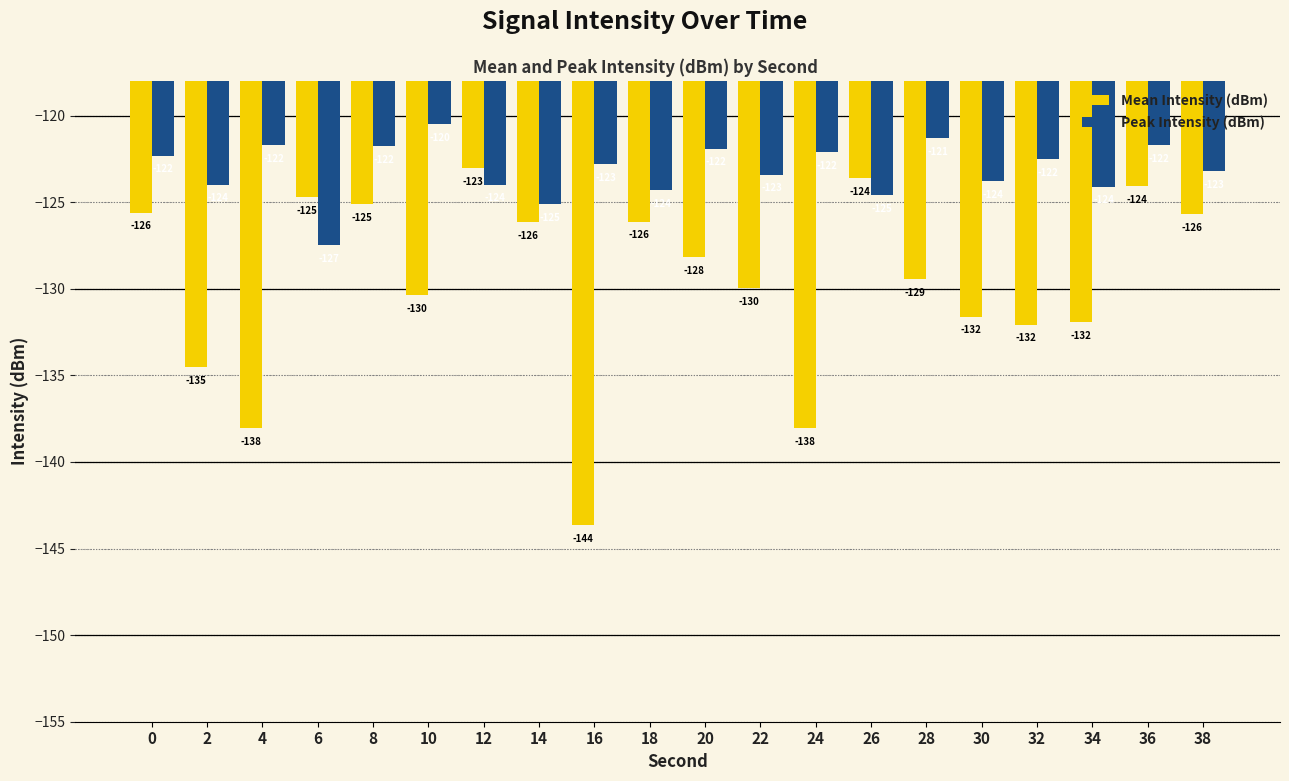

The Peak Intensity (dBm) series shows -122.3 at 0. True or false?

True